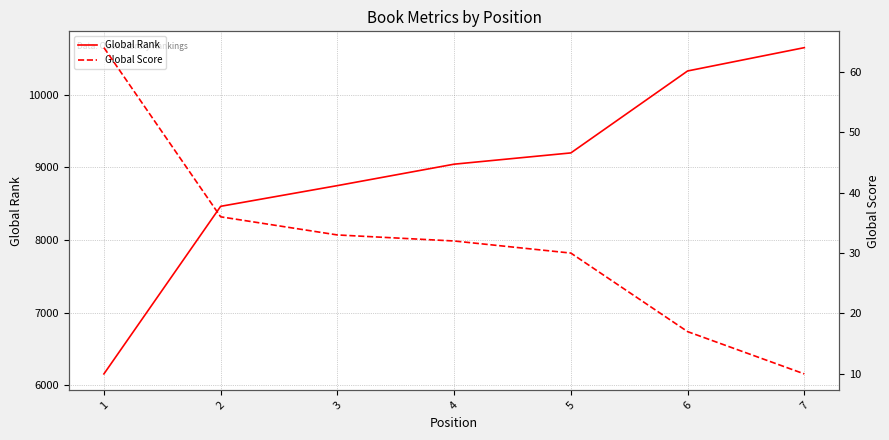

True or false: Global Score and Global Rank cross at least once.

False